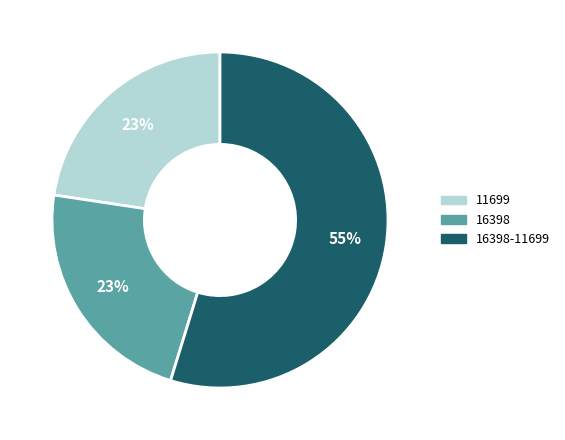

Does any single category account for the majority?

Yes